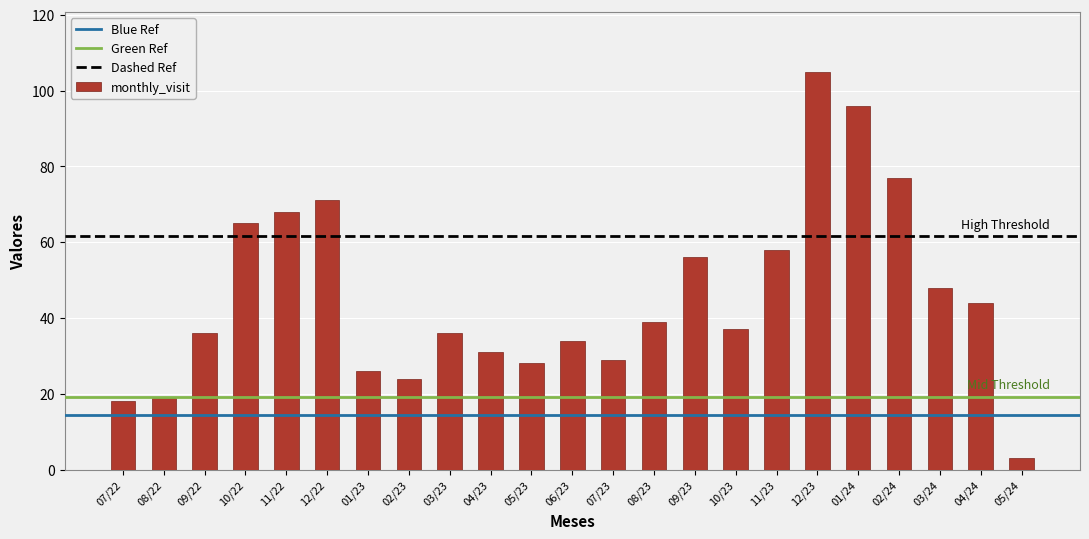

Where does the data first go above 37?

10/22